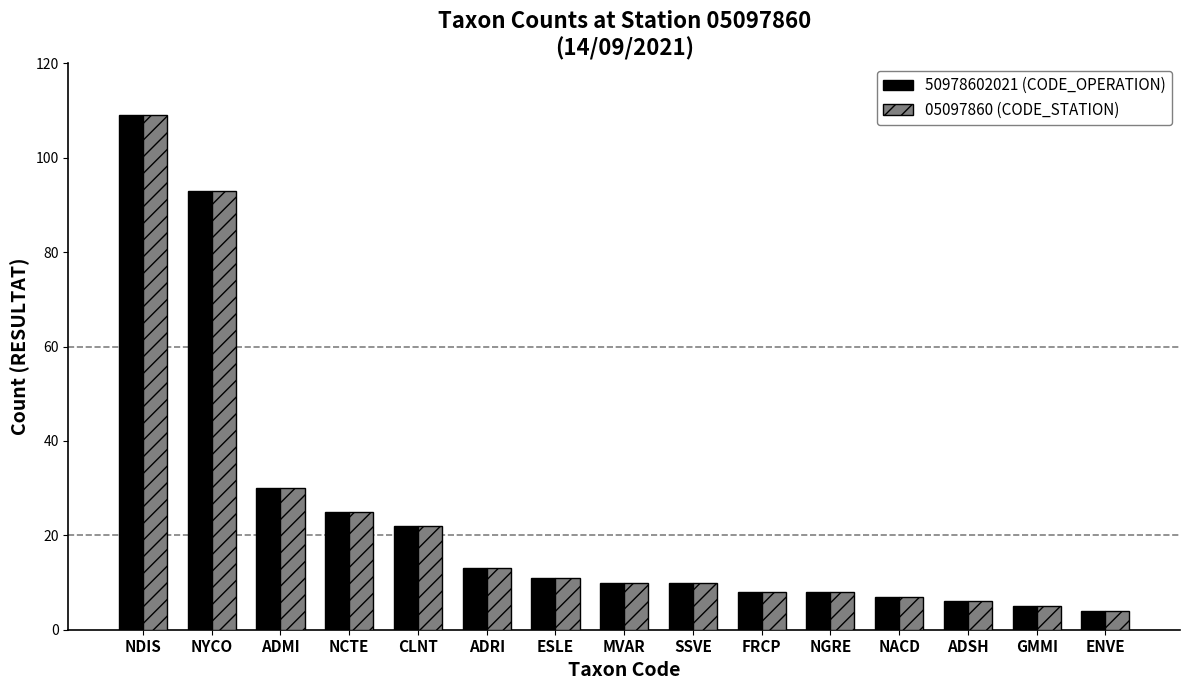

Where is 50978602021 (CODE_OPERATION) nearest to the value 56?

ADMI